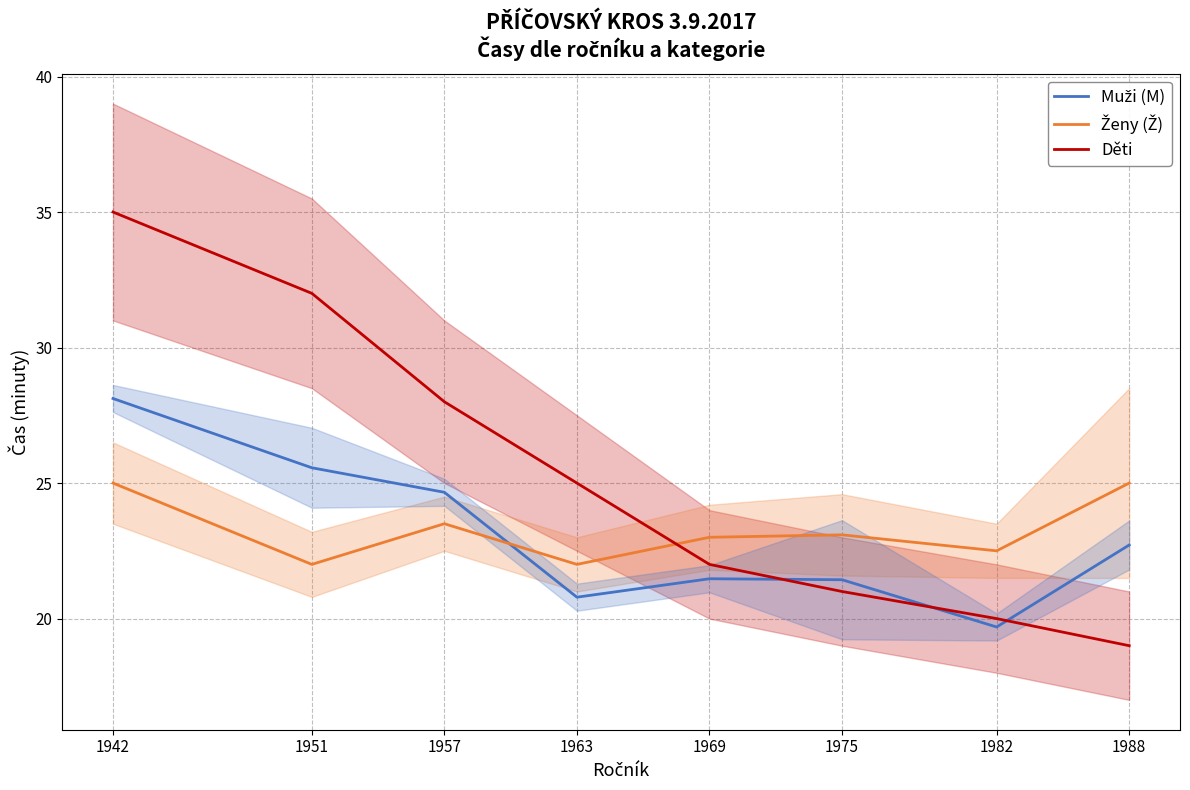

Is the value of Muži (M) at 1988 greater than the value of Ženy (Ž) at 1988?

No